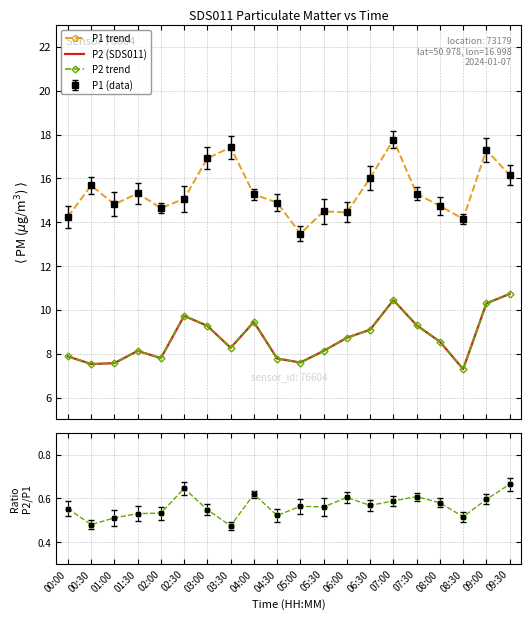

At which label does P1 trend first exceed 15?

00:30